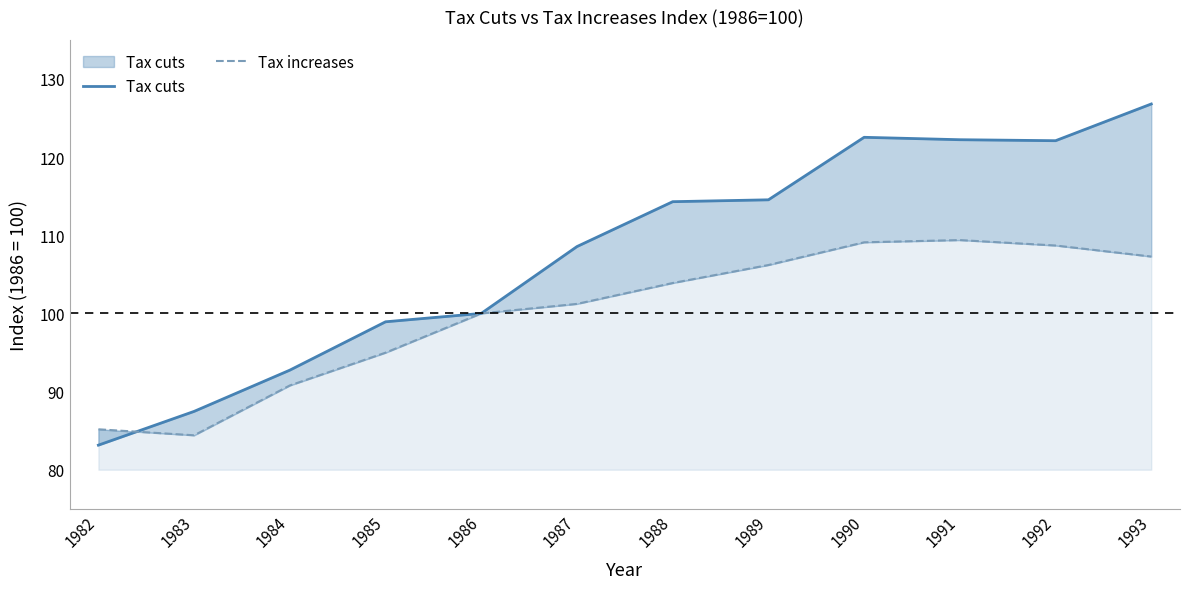

Rank the series at 1993 from highest to lowest value.

Tax cuts, Tax increases